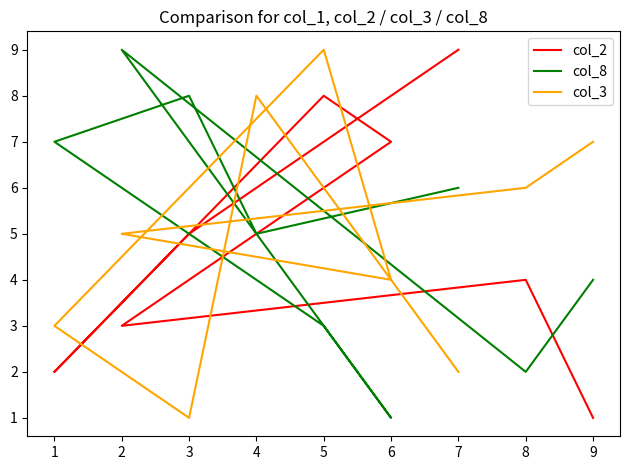

True or false: col_3 has a value of 8 at 2.

False